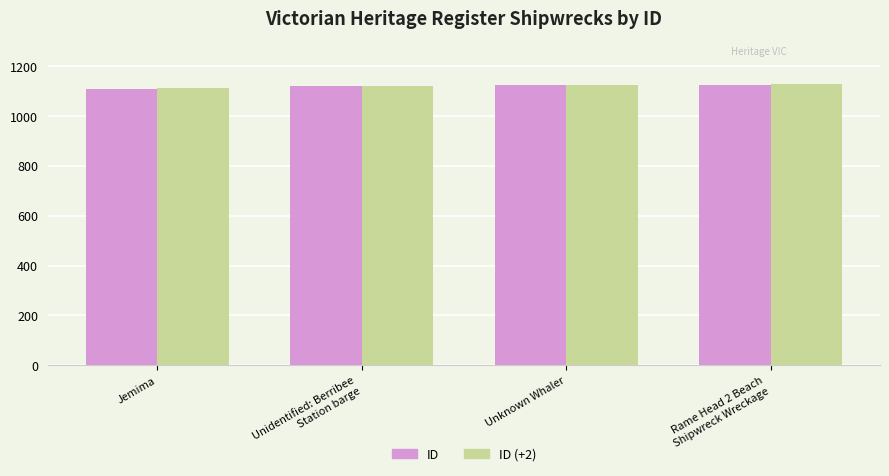

What is the highest value of the ID series?

1125